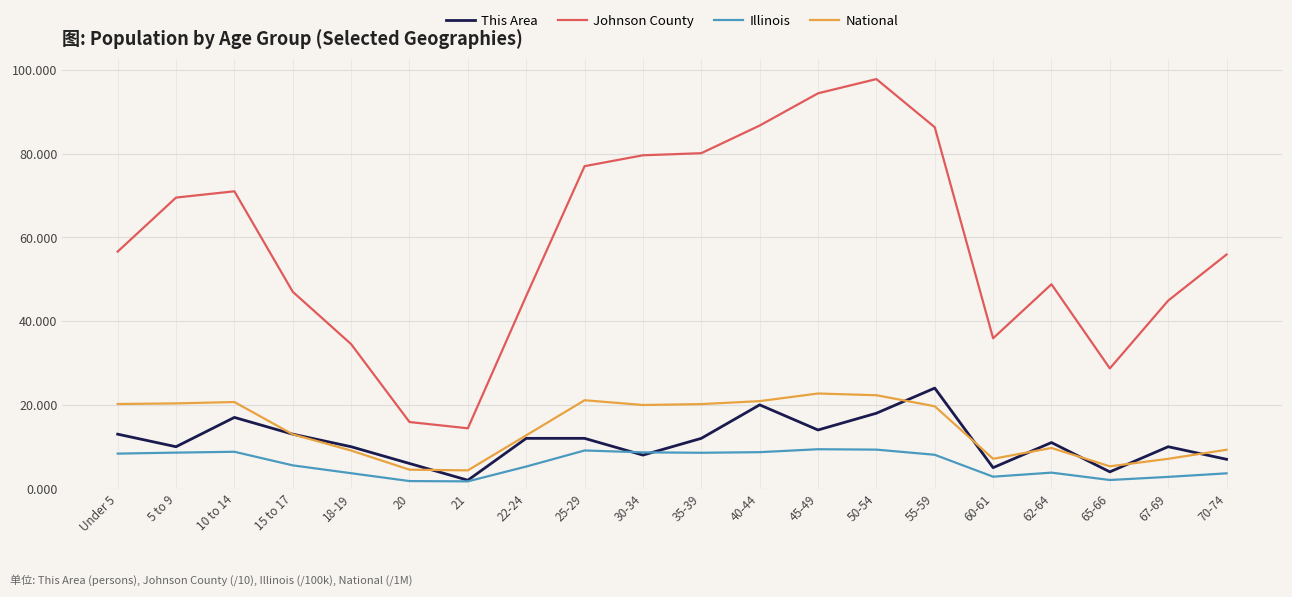

True or false: Illinois and Johnson County cross at least once.

False